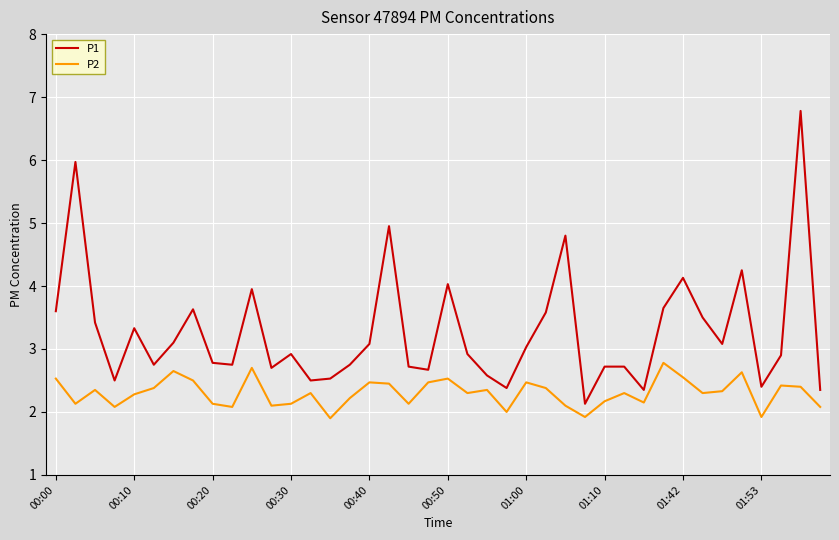

Which series has the largest total across all categories?

P1